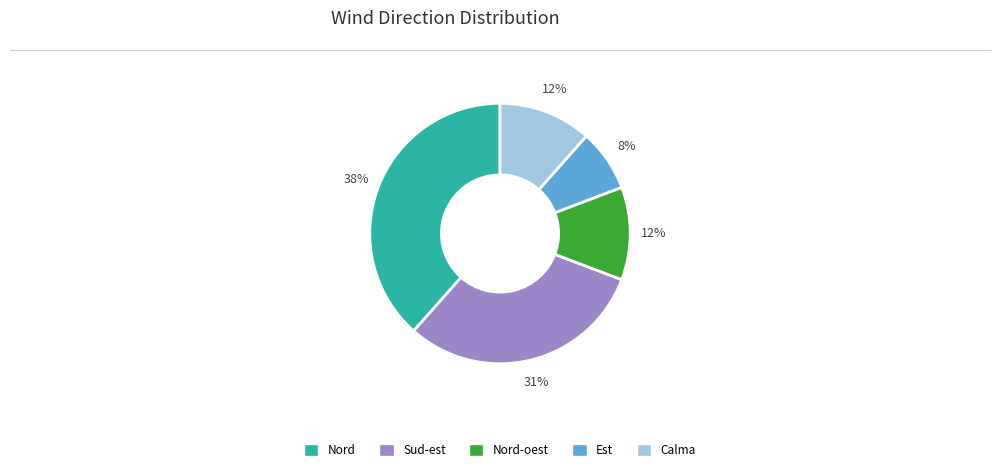

To the nearest percent, what is the average slice percentage?

20%